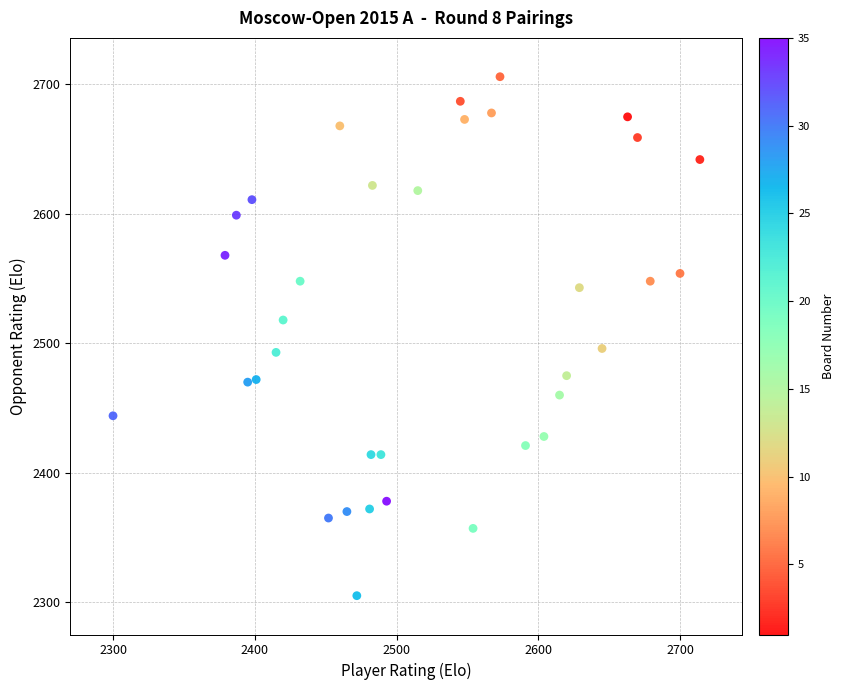

What is the range of X values (max minus min)?

414